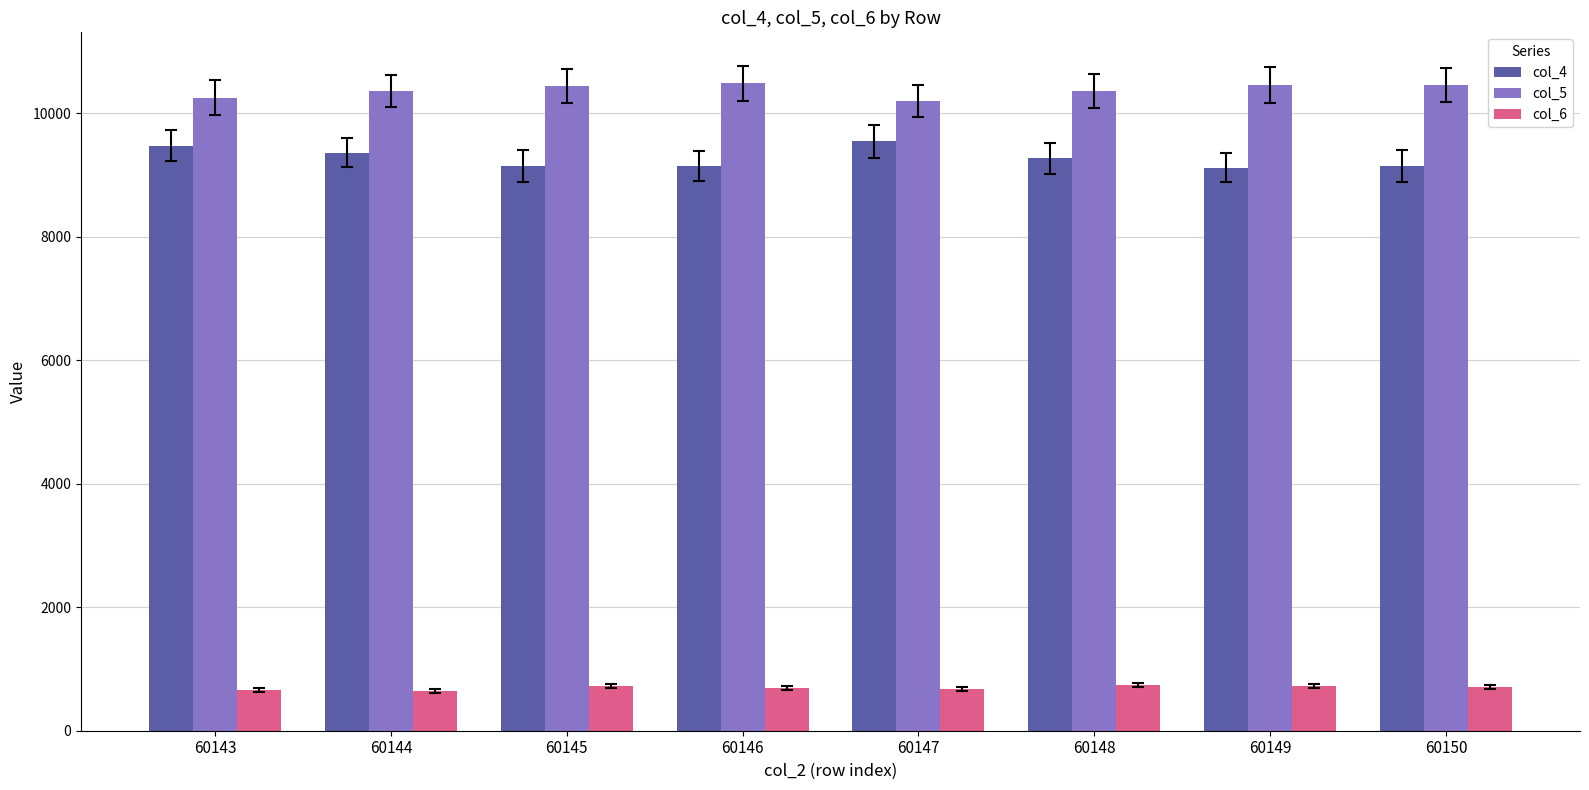

The value of col_5 at 60145 is 3909. True or false?

False